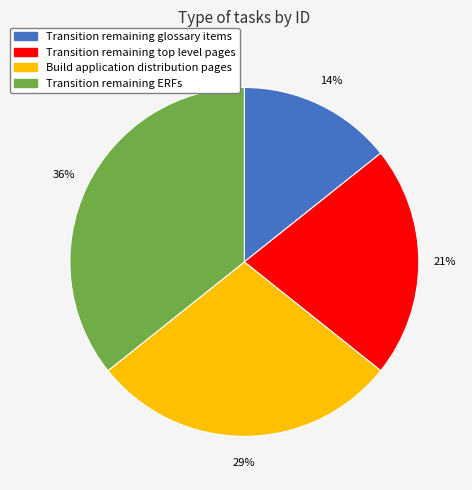

The Transition remaining glossary items slice represents 1% of the pie. True or false?

False